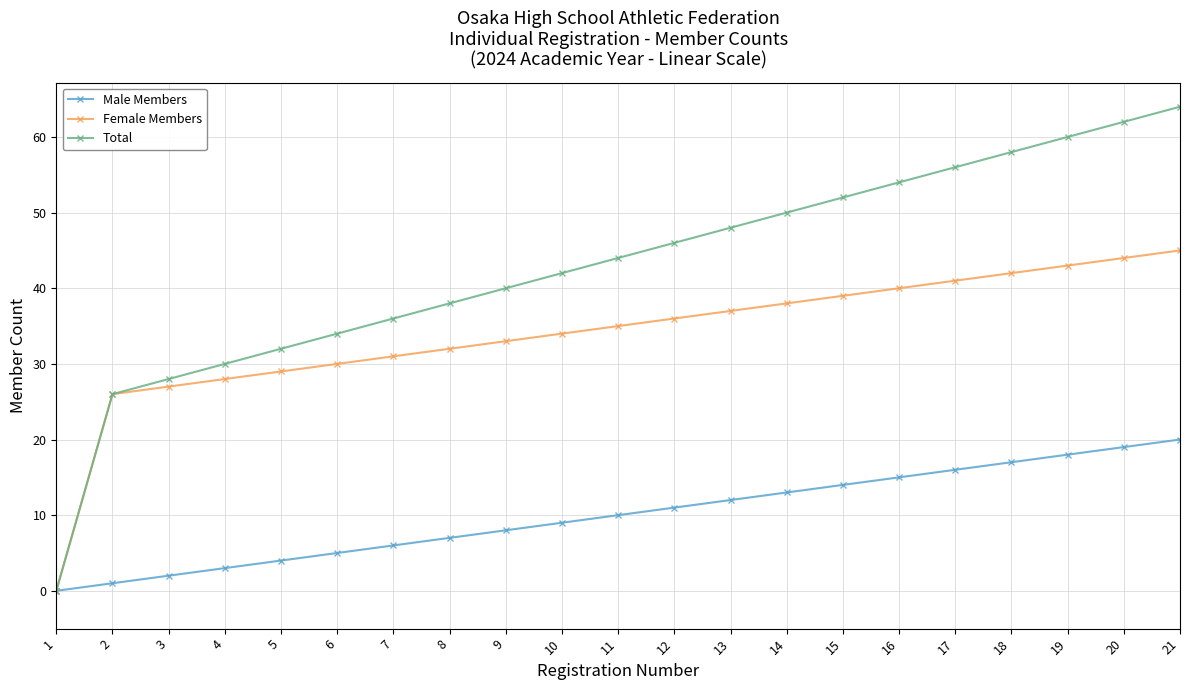

Which series has the widest spread of values?

Total